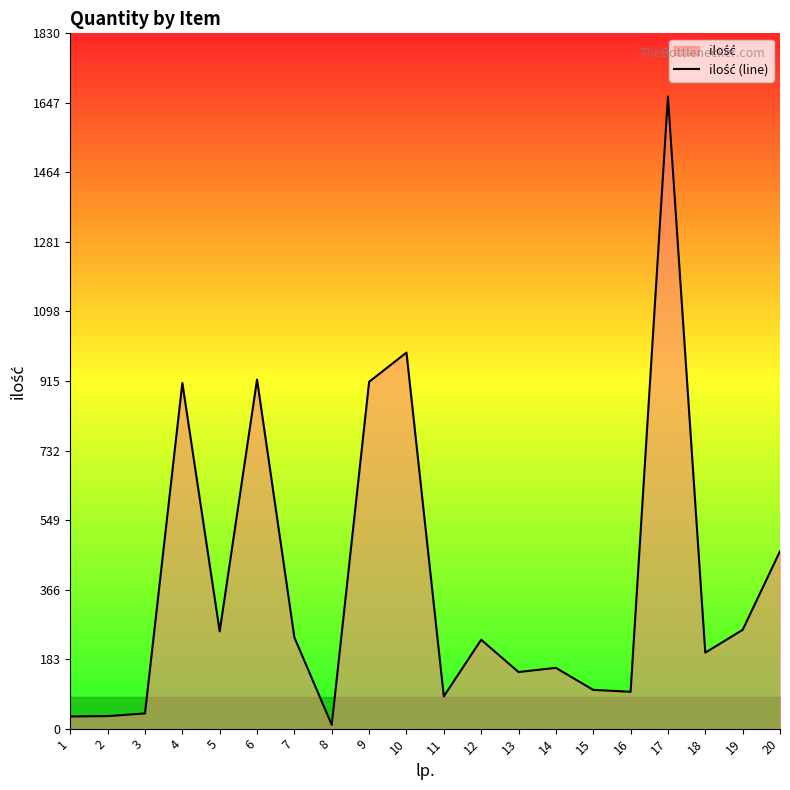

How many interior local peaks (higher than both neighbors) does the data have?

6